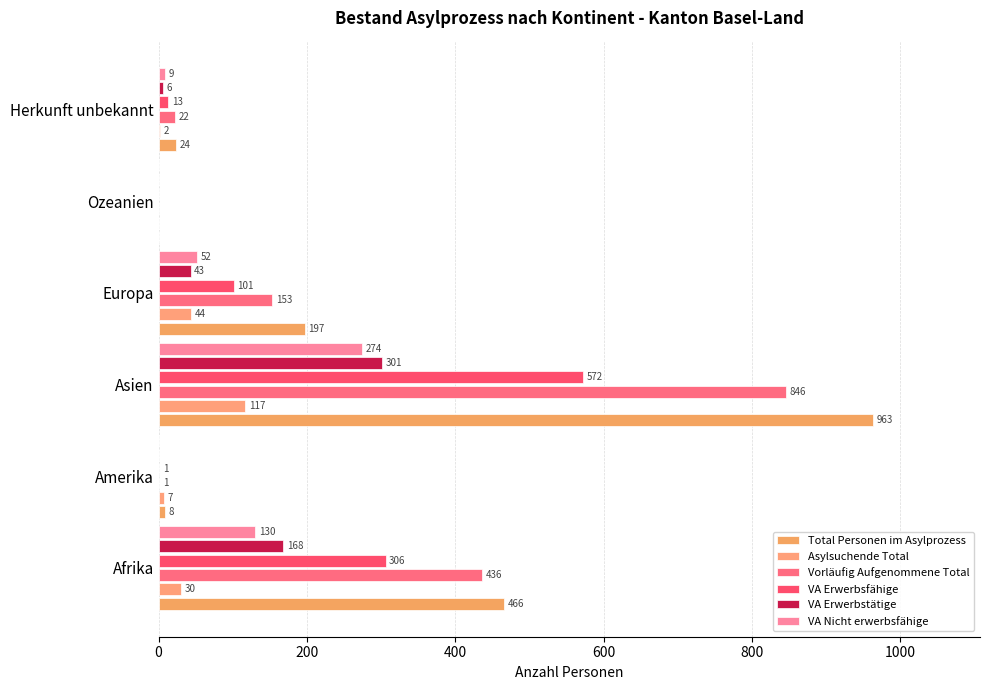

How many series are shown in this chart?

6